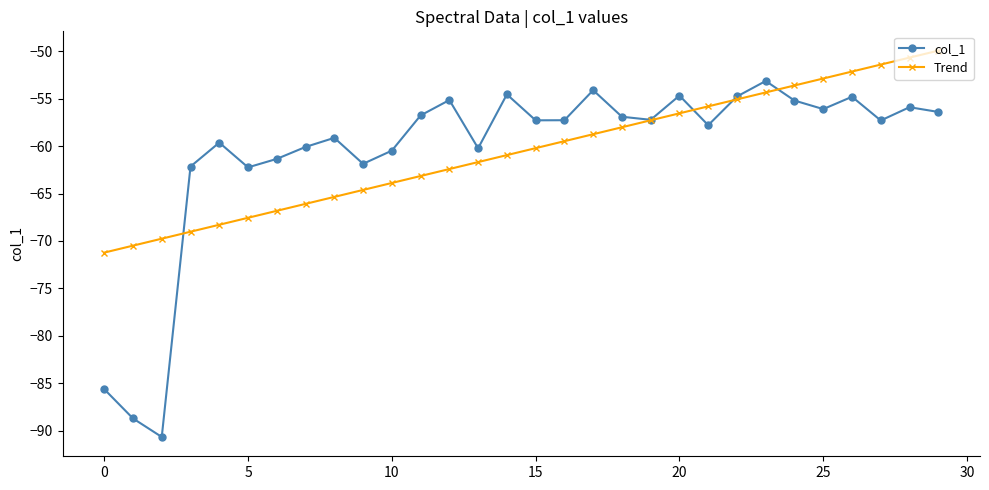

What is the value of the Trend point at the 5th from the left?

-68.3